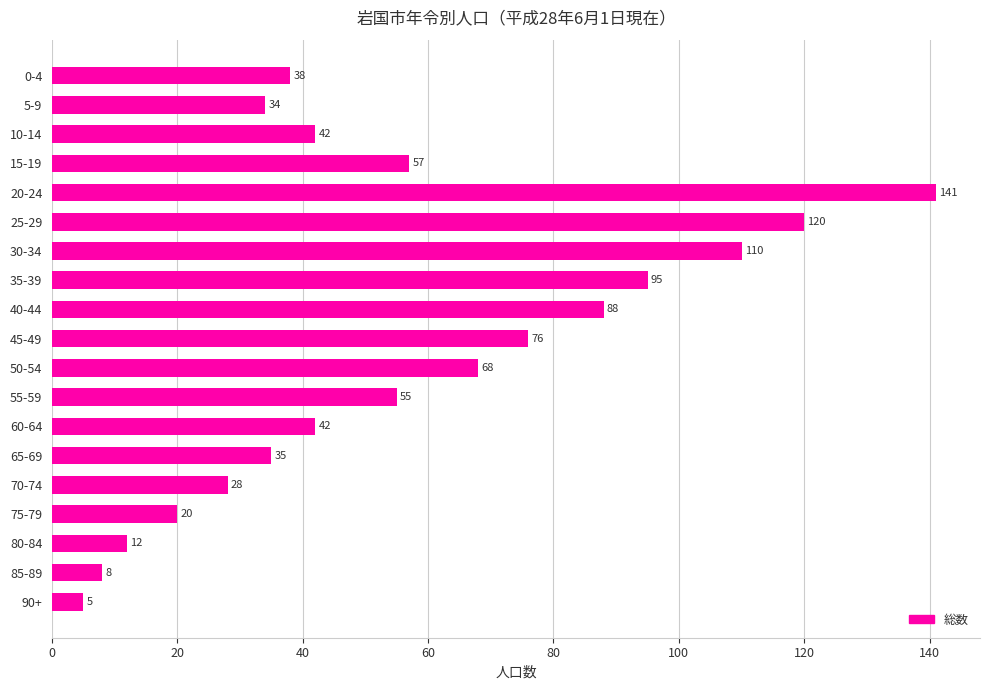

What is the maximum value shown in the chart?

141